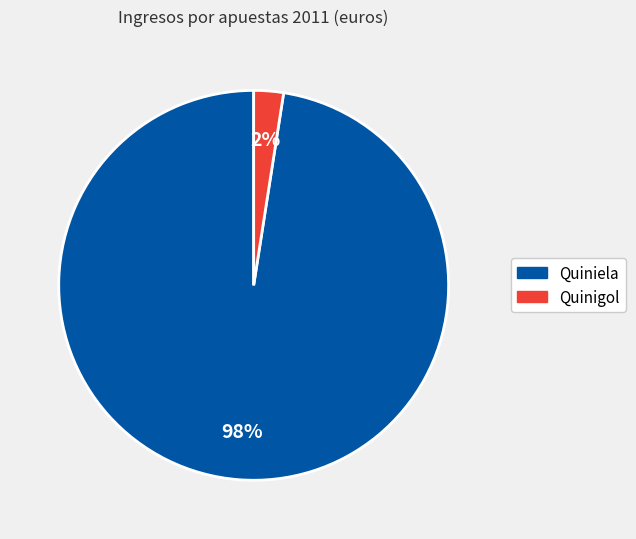

Is it true that Quiniela is 98% of the pie?

True